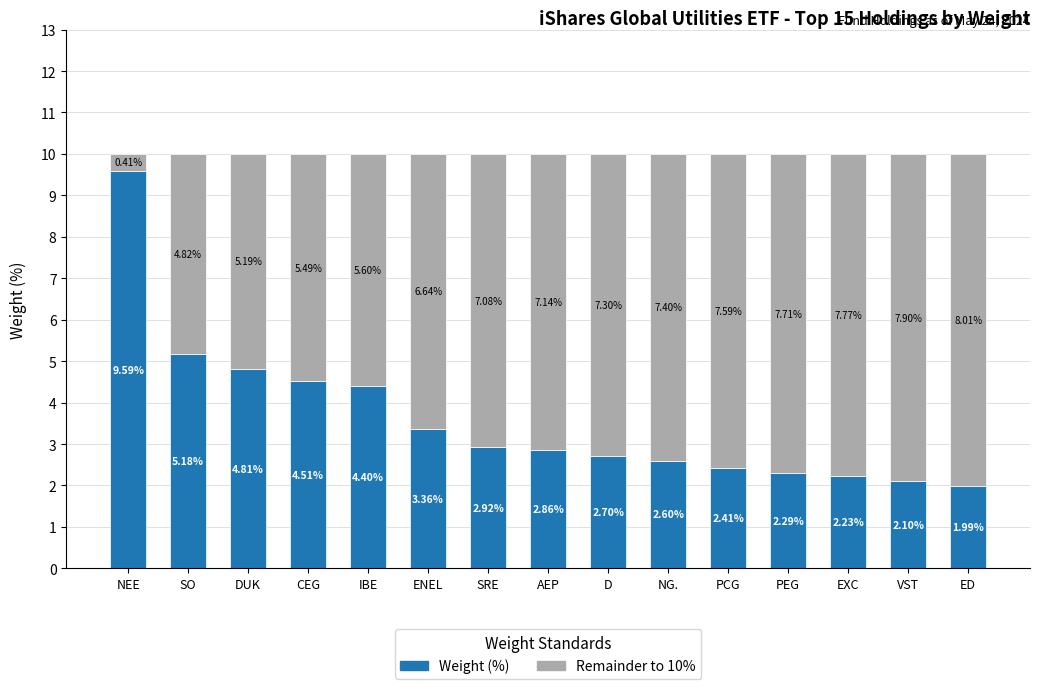

Rank the categories by Weight (%) value from highest to lowest.

NEE, SO, DUK, CEG, IBE, ENEL, SRE, AEP, D, NG., PCG, PEG, EXC, VST, ED